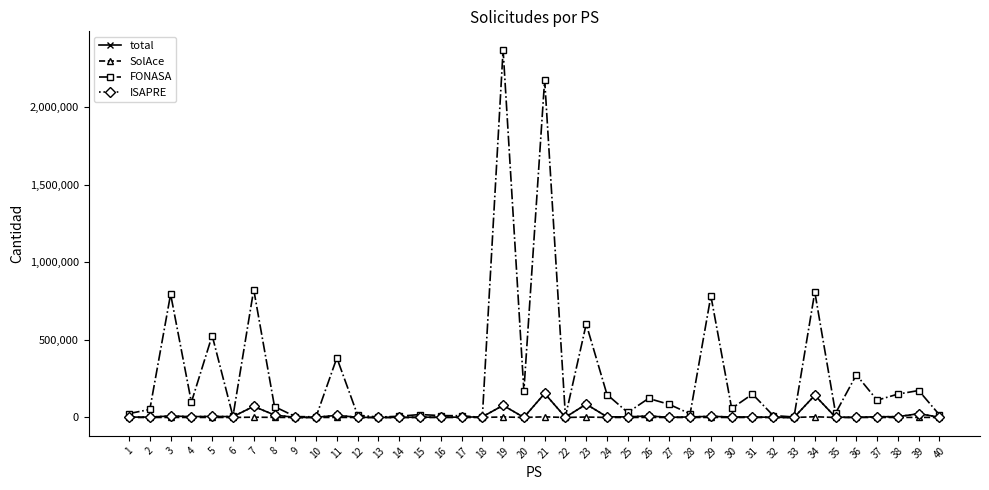

Is this an area chart (filled region under the line)?

No